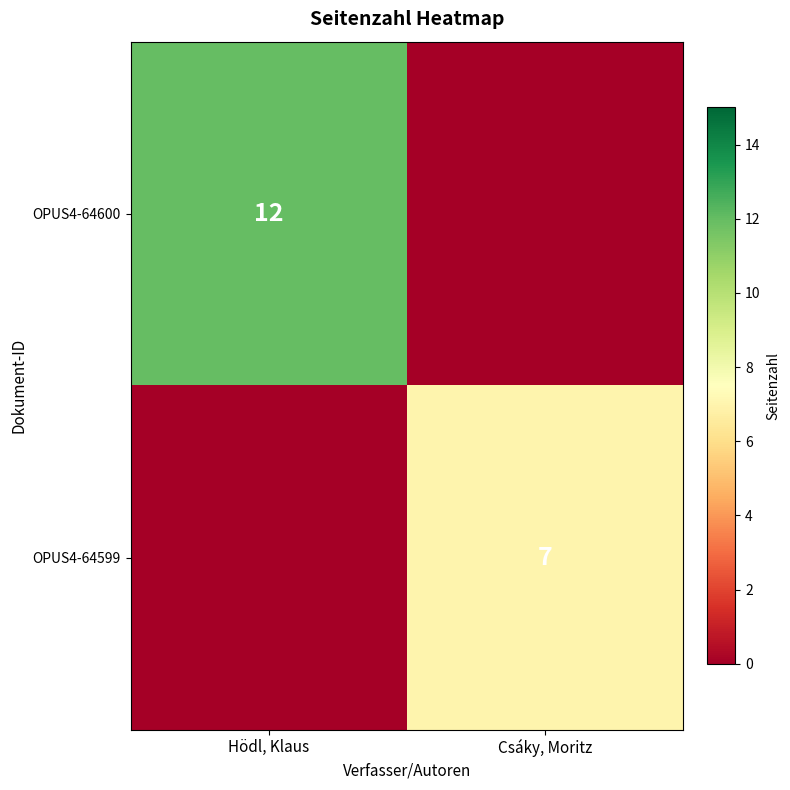

Is the value of OPUS4-64600 at Hödl, Klaus greater than the value of OPUS4-64599 at Csáky, Moritz?

Yes